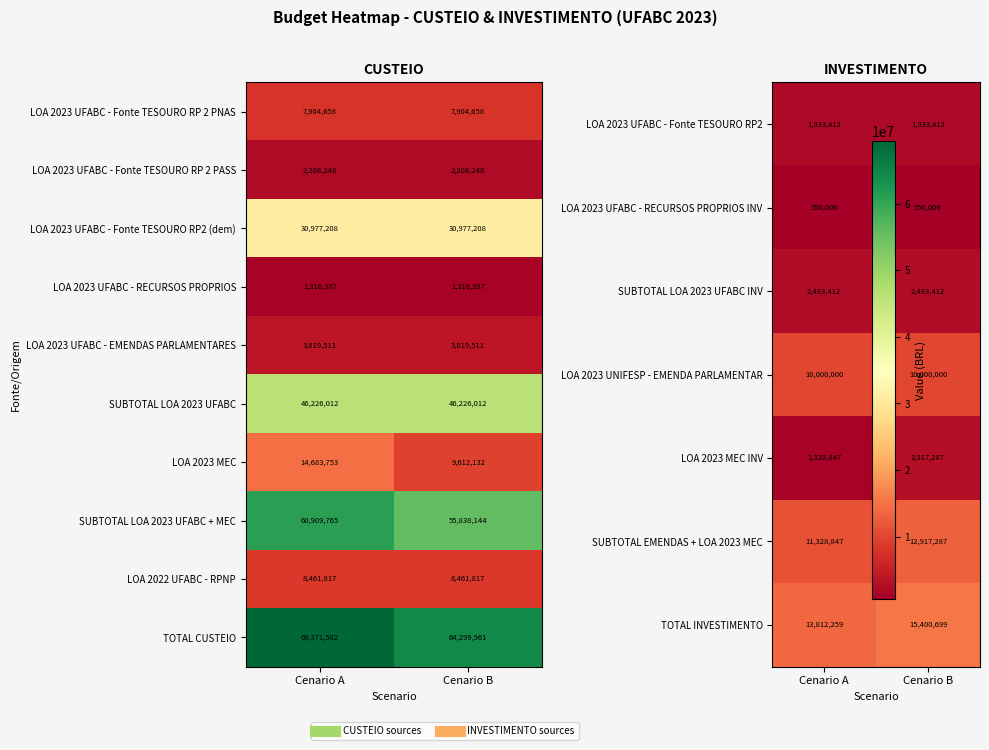

What is the sum of the TOTAL INVESTIMENTO values at Cenario A and Cenario B?

29212958